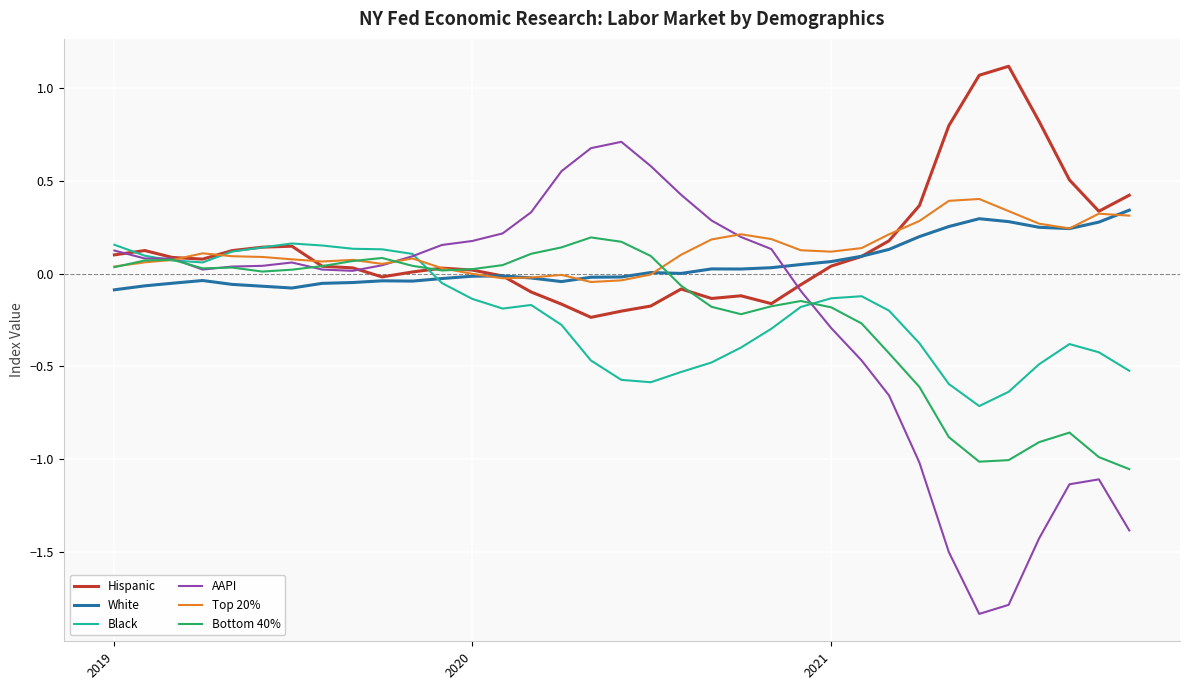

Which series has the widest spread of values?

AAPI